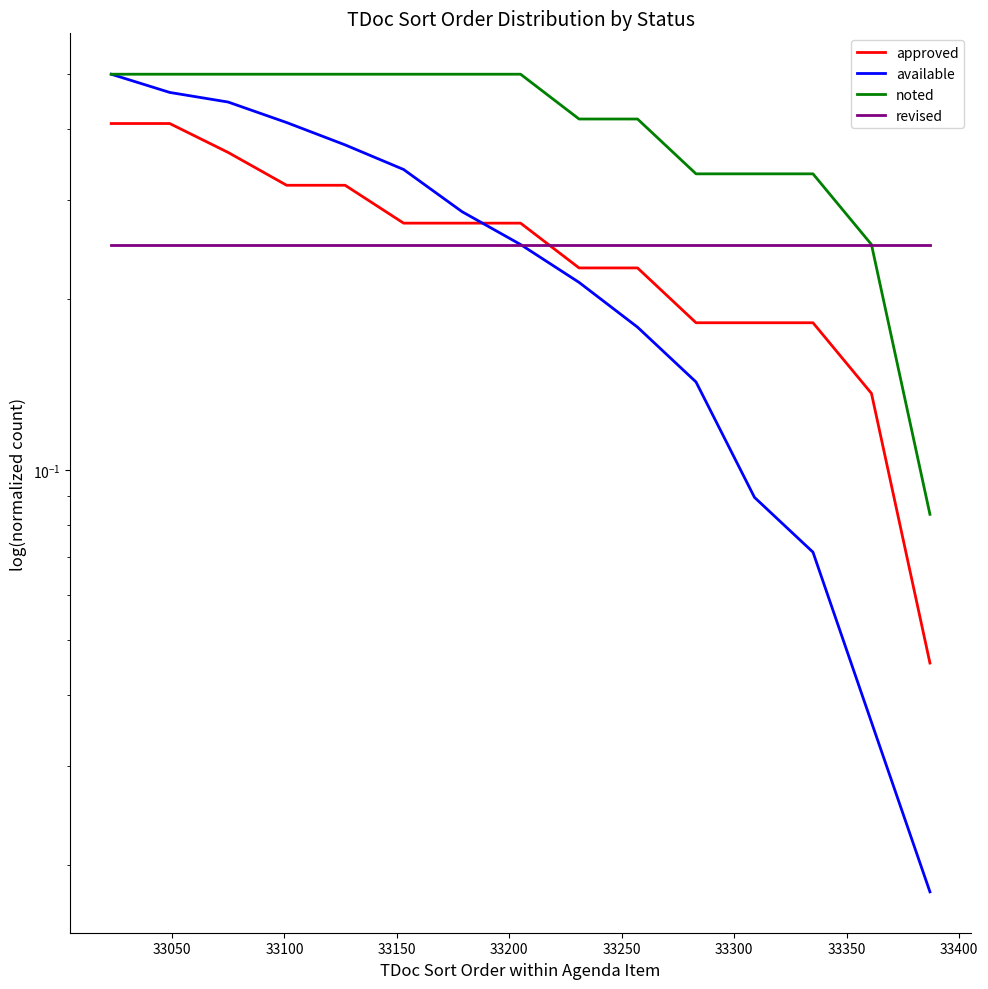

Count the approved values in the range 0 to 1.

15